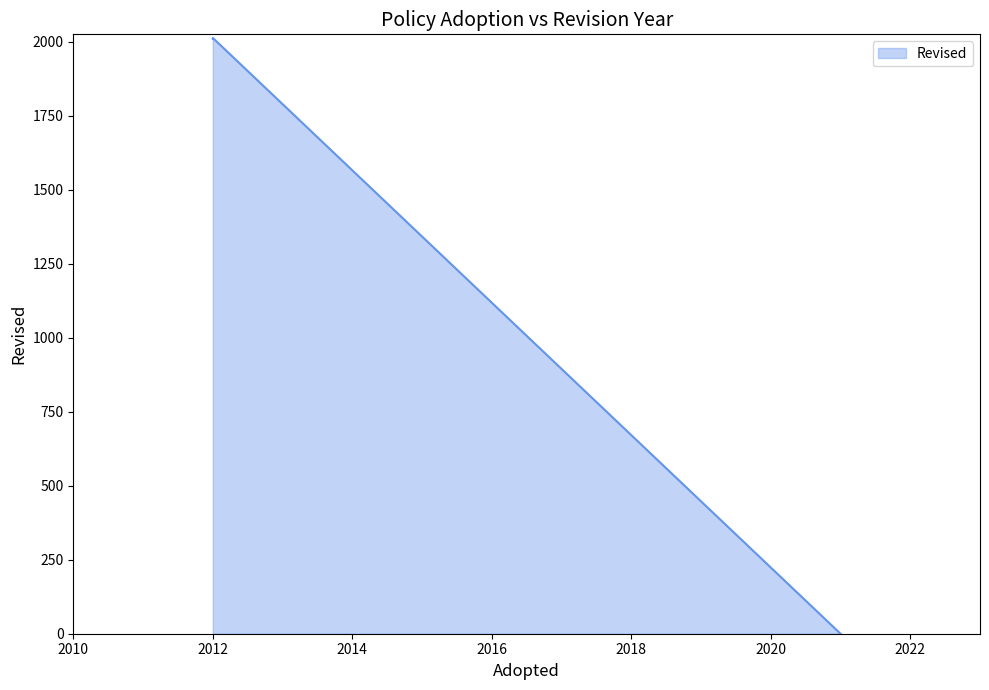

Is it true that the value at 2021 is 0?

True